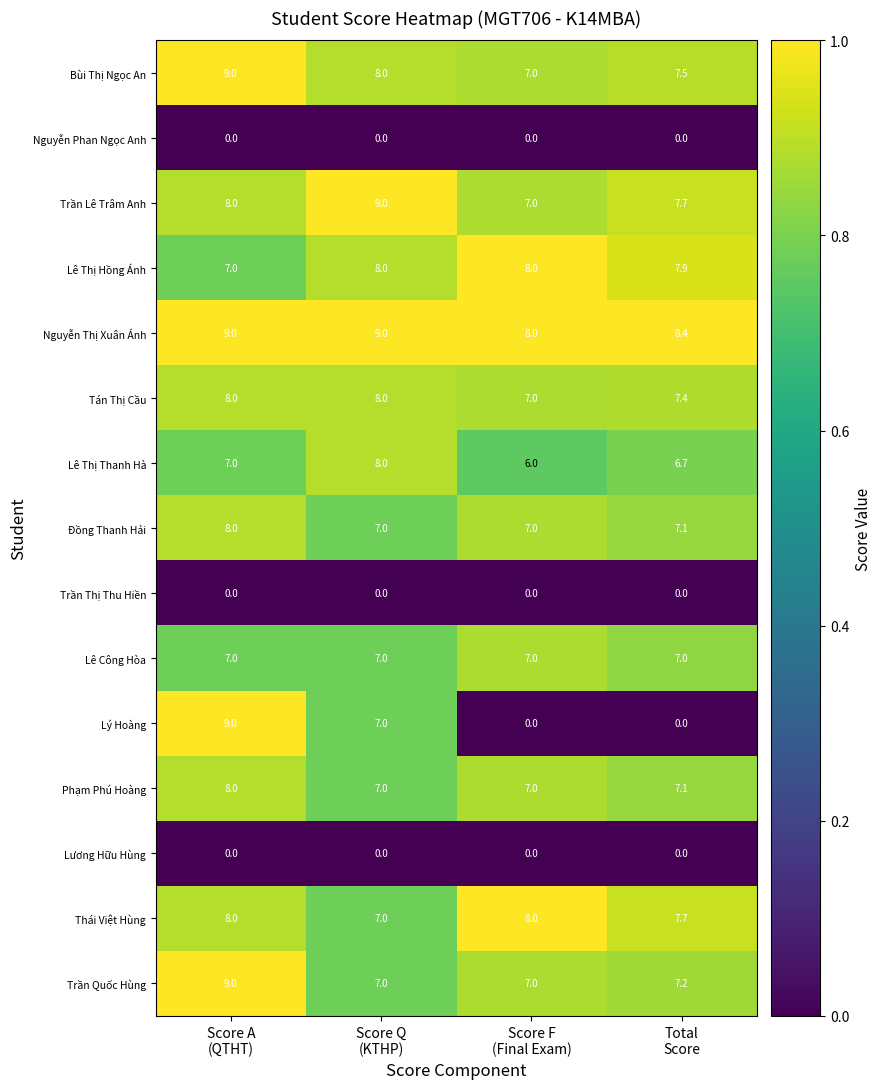

What is the difference between the maximum and second lowest values in the Trần Quốc Hùng series?

2.0